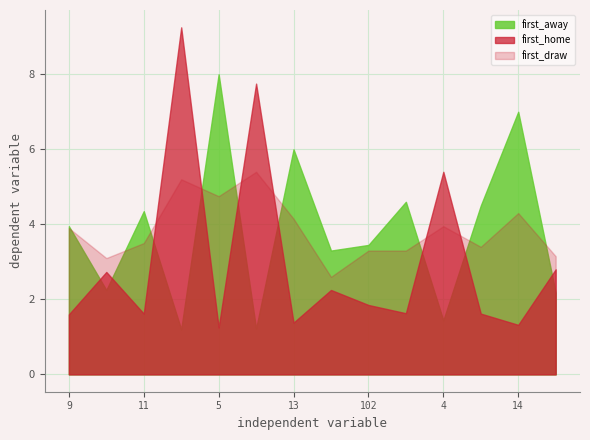

Is the value of first_draw at 13 greater than the value of first_home at 5?

Yes